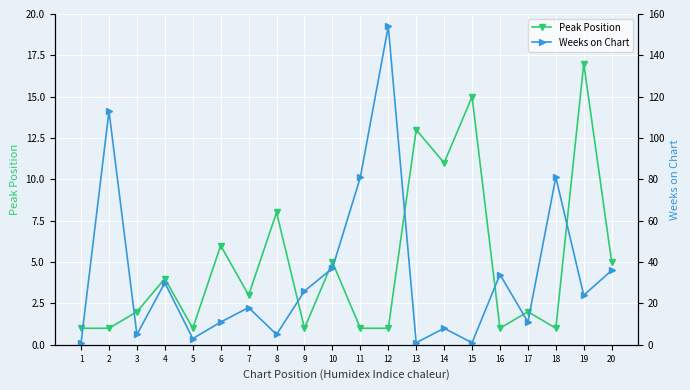

What is the smallest value displayed?

1